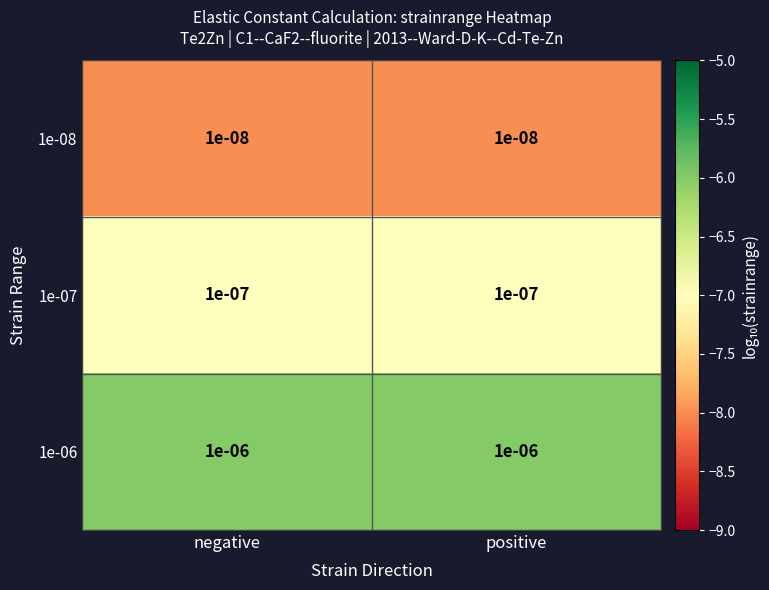

Is the value of 1e-08 at negative greater than the value of 1e-06 at positive?

No